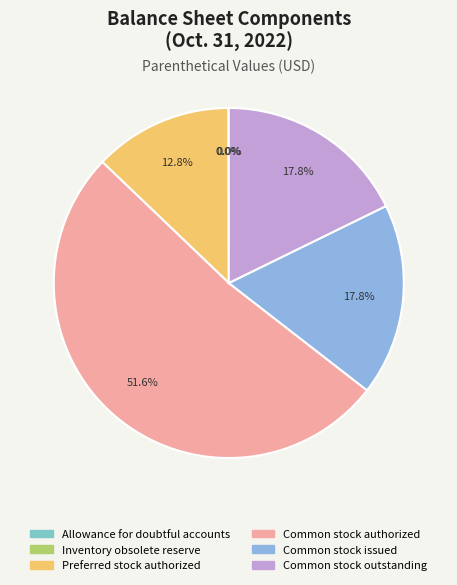

How much of the chart is everything except Preferred stock authorized?

87.2%